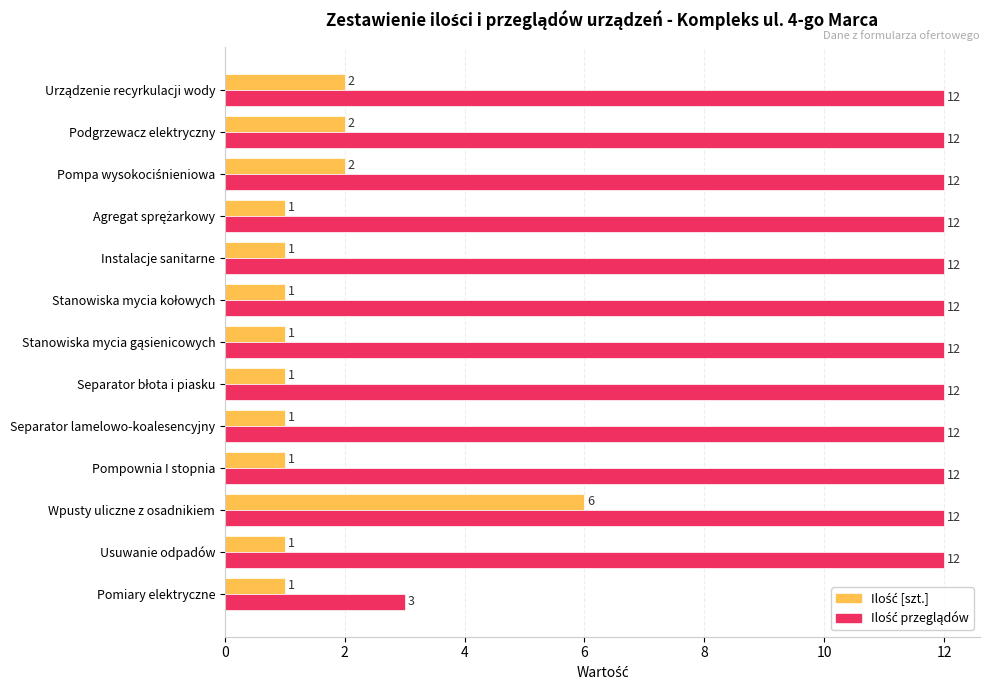

What is the greatest value displayed?

12